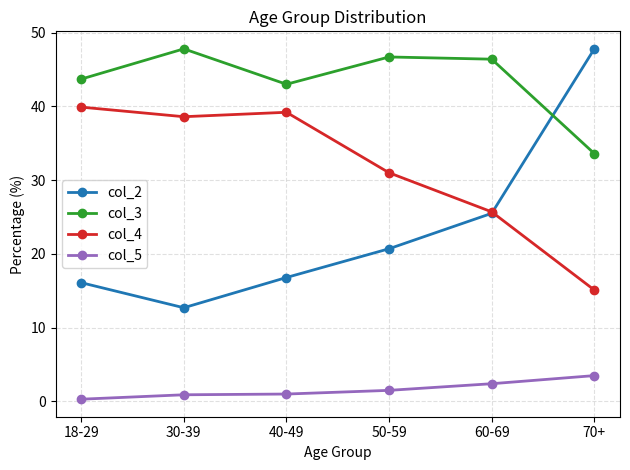

At how many categories does at least one series exceed 35?

6